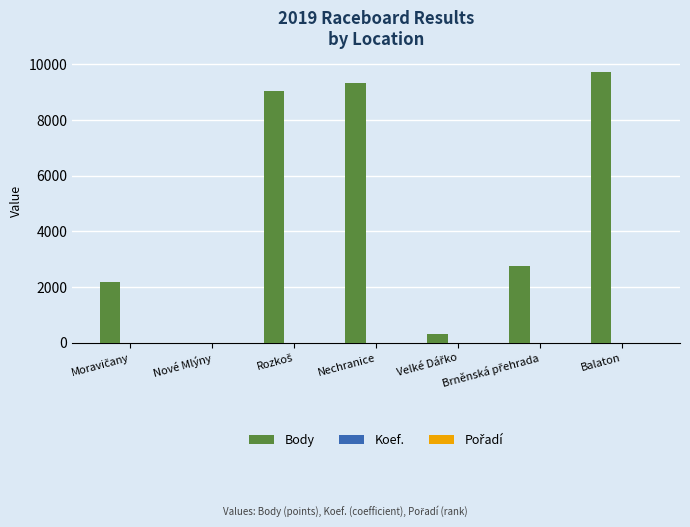

The Body series shows 9720 at Balaton. True or false?

True